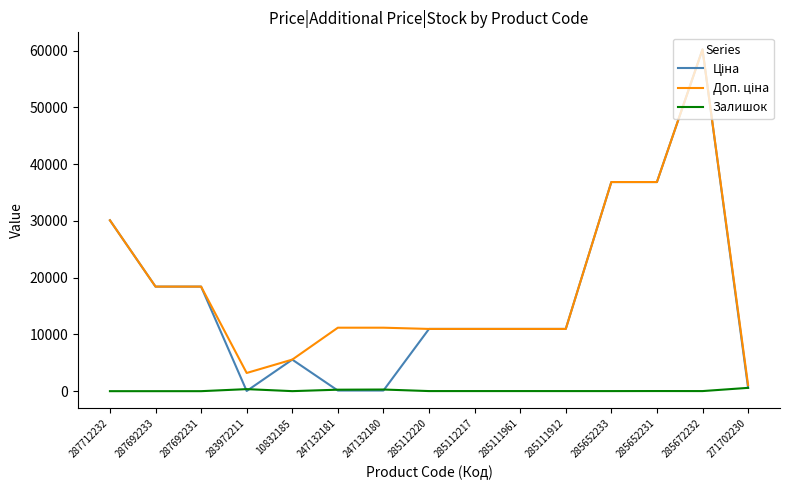

What is the greatest value displayed?

60205.6